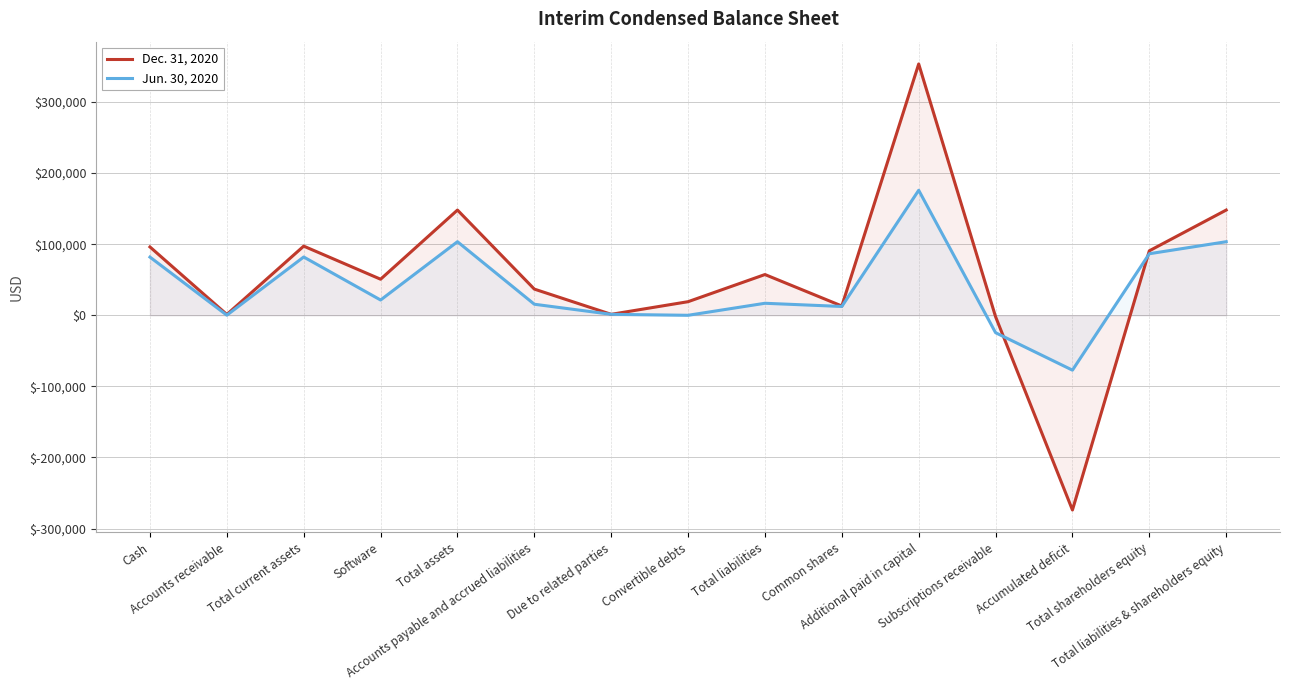

Does the chart display data point markers on the line(s)?

No